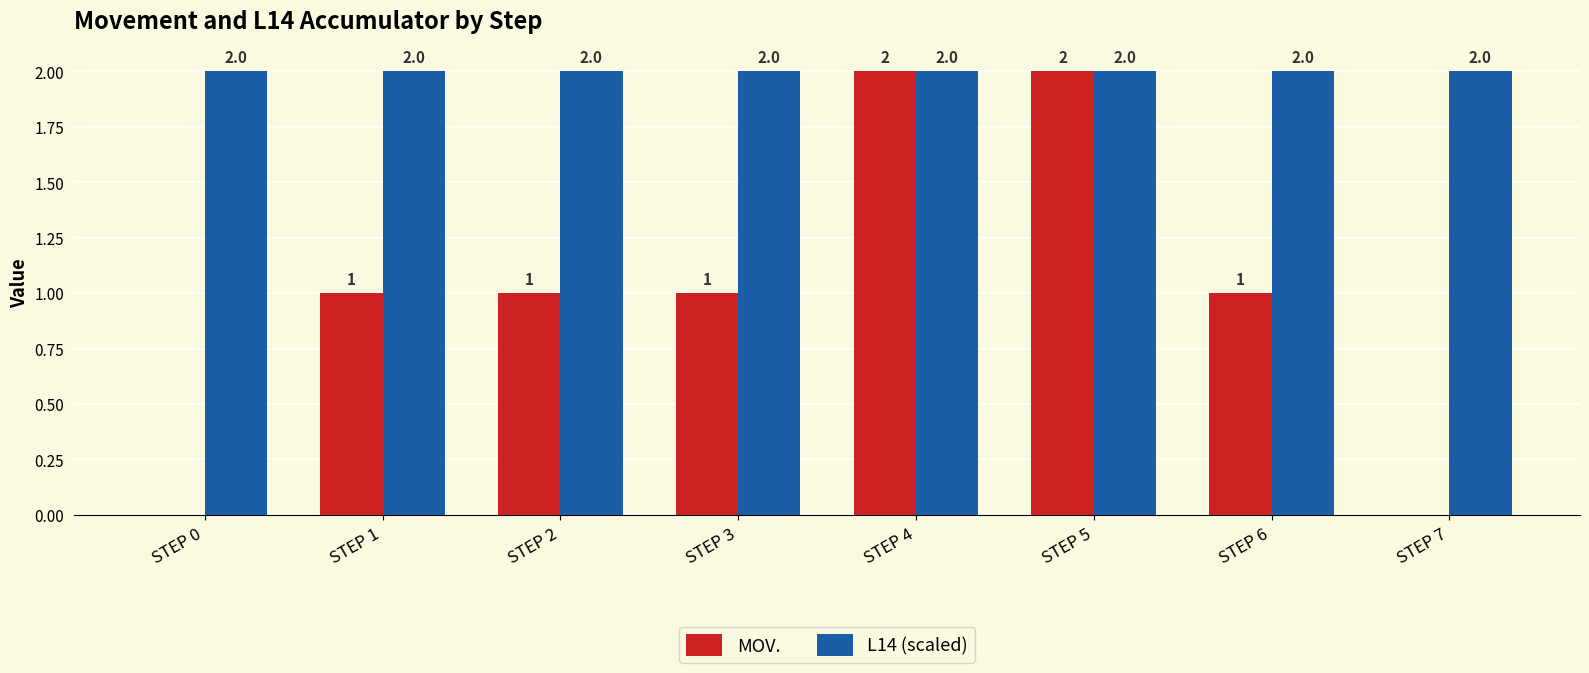

What value does the MOV. series have at STEP 2?

1